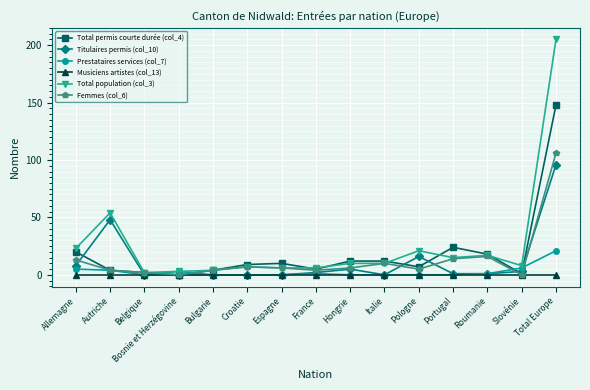

What is the label of the 6th point from the right?

Italie